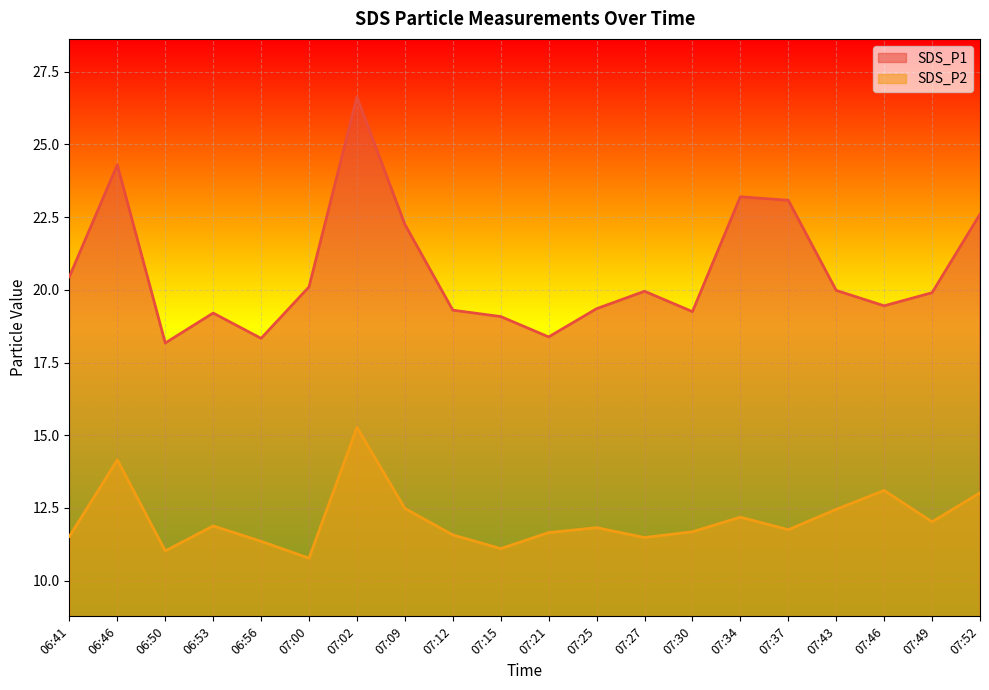

True or false: SDS_P1 and SDS_P2 intersect in this chart.

False